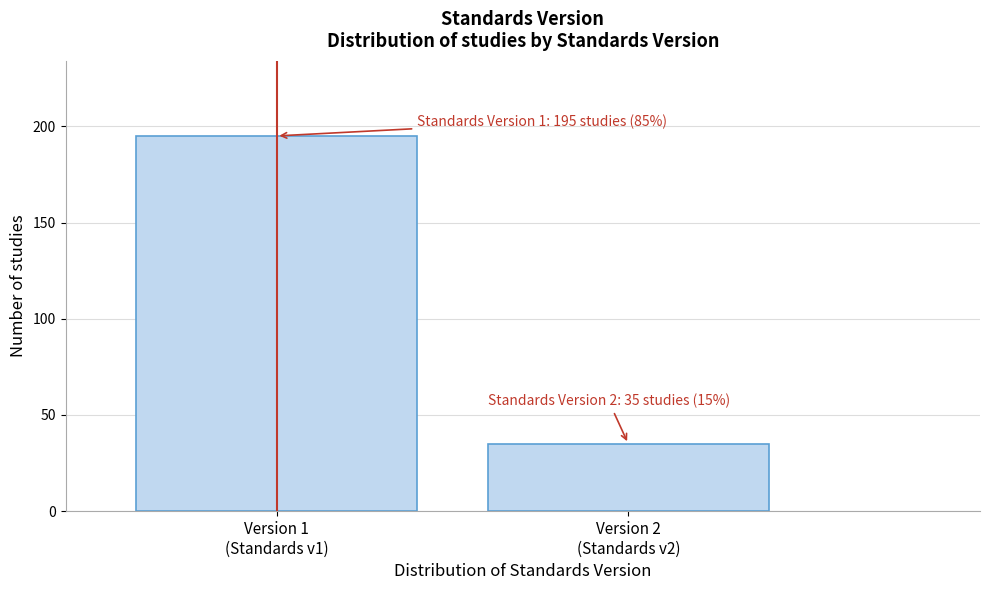

Reading left to right, transcribe all the data shown in this chart.

195	35